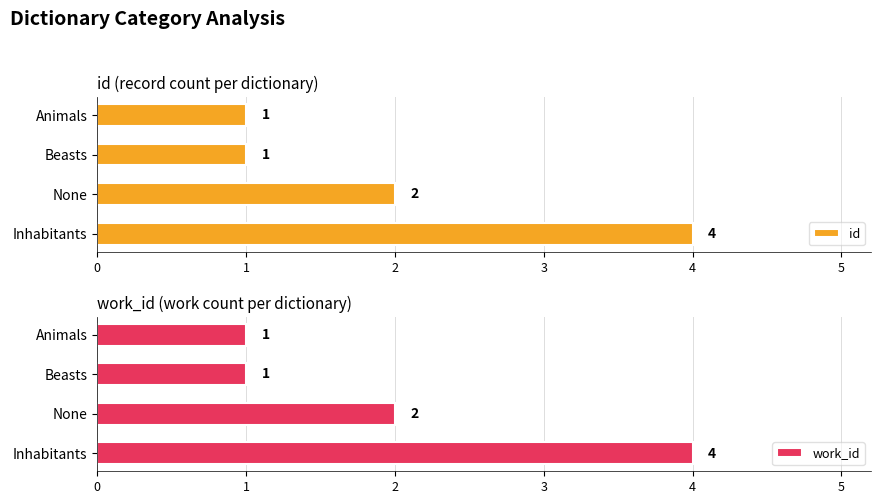

How many values in the id series exceed 2?

1